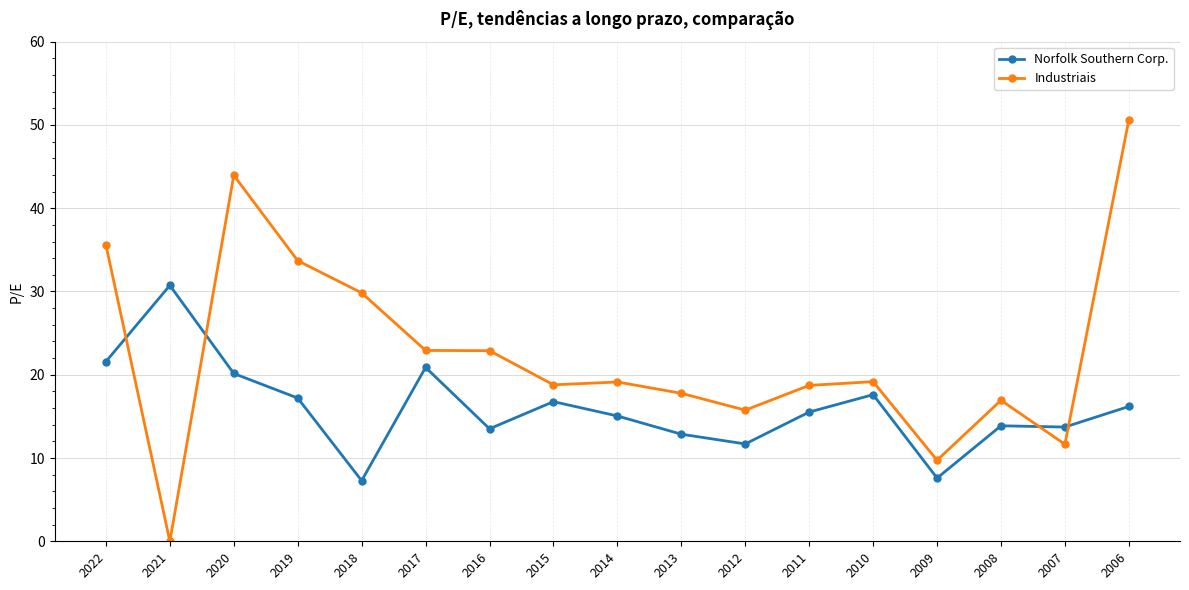

Count the number of categories in the chart.

17